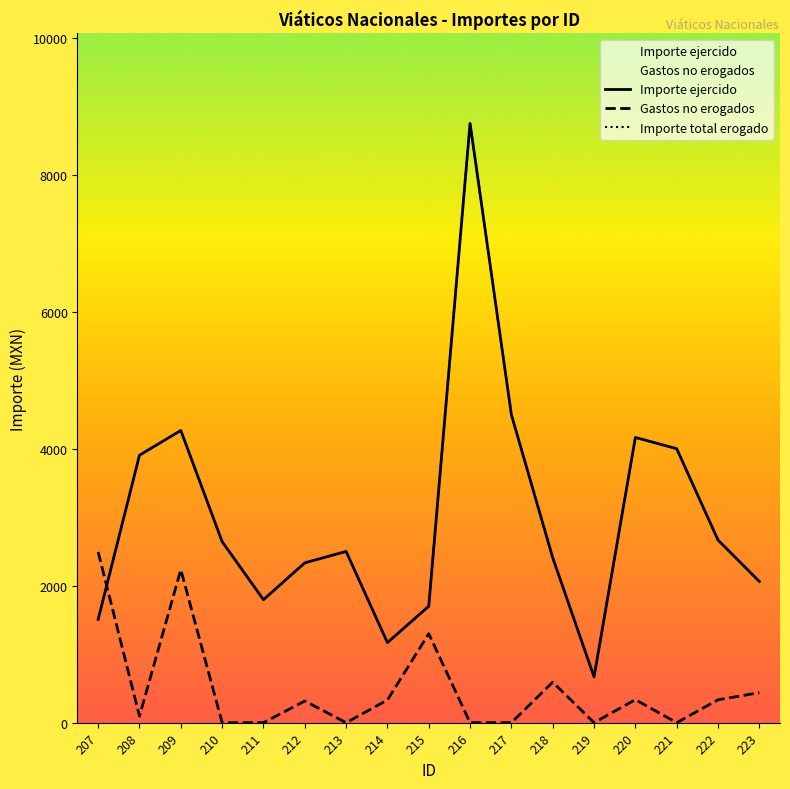

How many times do Gastos no erogados and Importe ejercido cross each other?

1